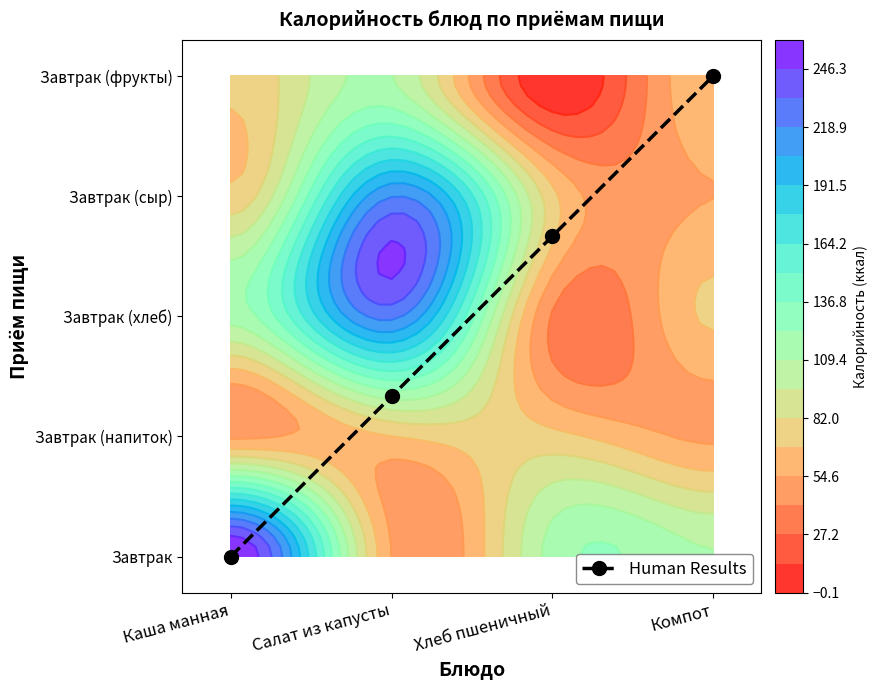

How many series are shown in this chart?

1